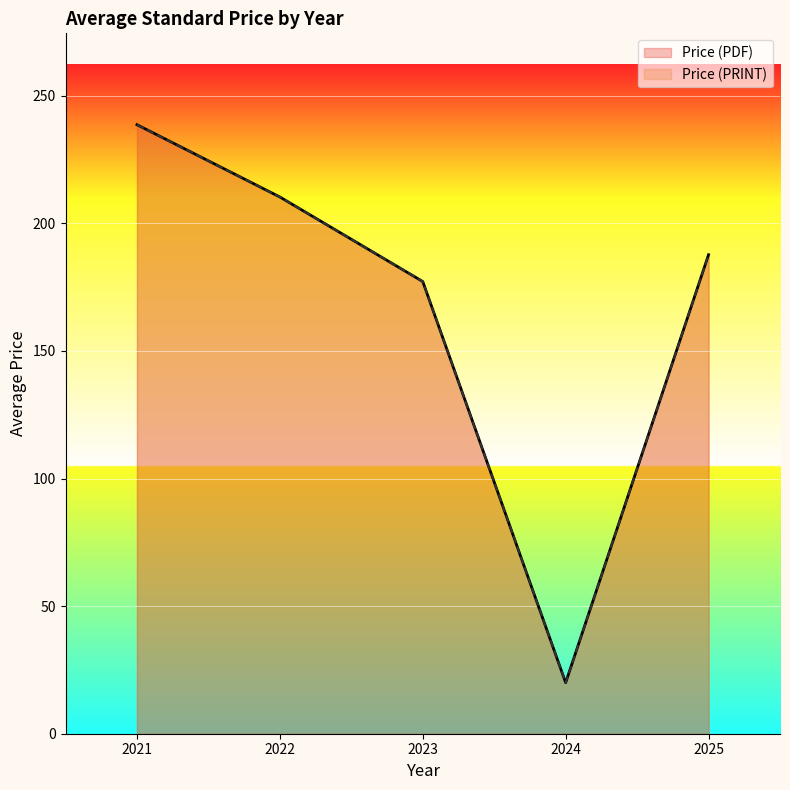

Which label corresponds to the largest value in the chart?

2021